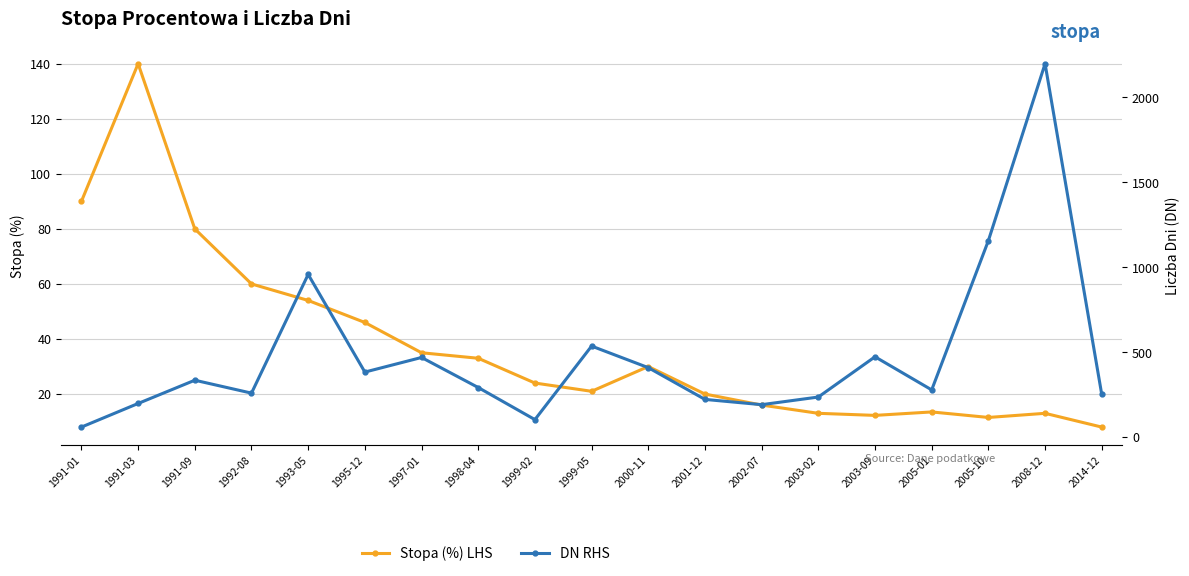

What is the greatest value displayed?

2199.0